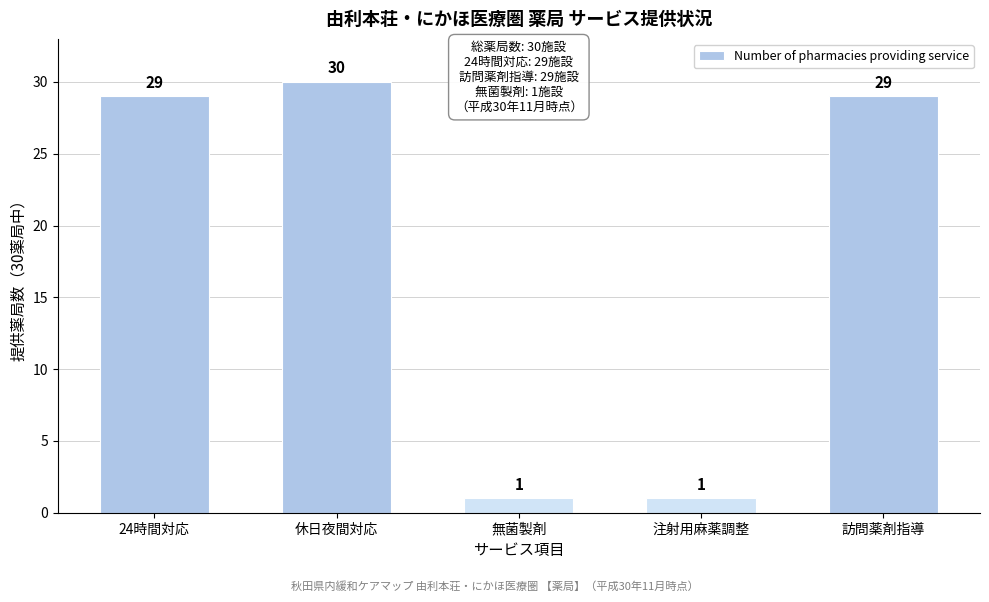

Reading left to right, extract all data points from this chart.

24時間対応=29	休日夜間対応=30	無菌製剤=1	注射用麻薬調整=1	訪問薬剤指導=29